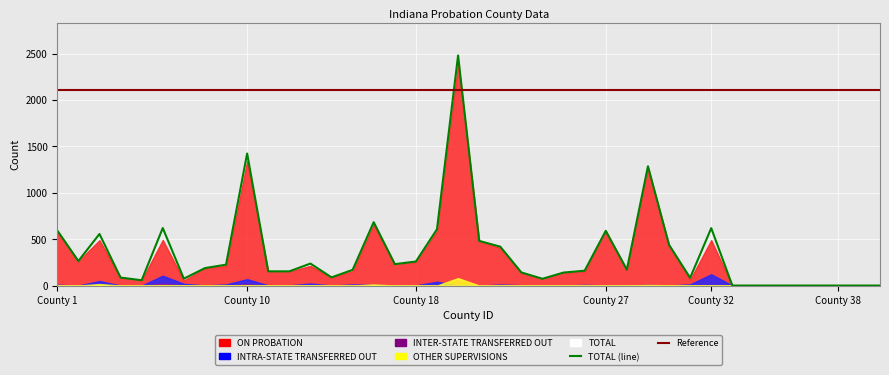

How many values in the INTRA-STATE TRANSFERRED OUT series are below 2?

19